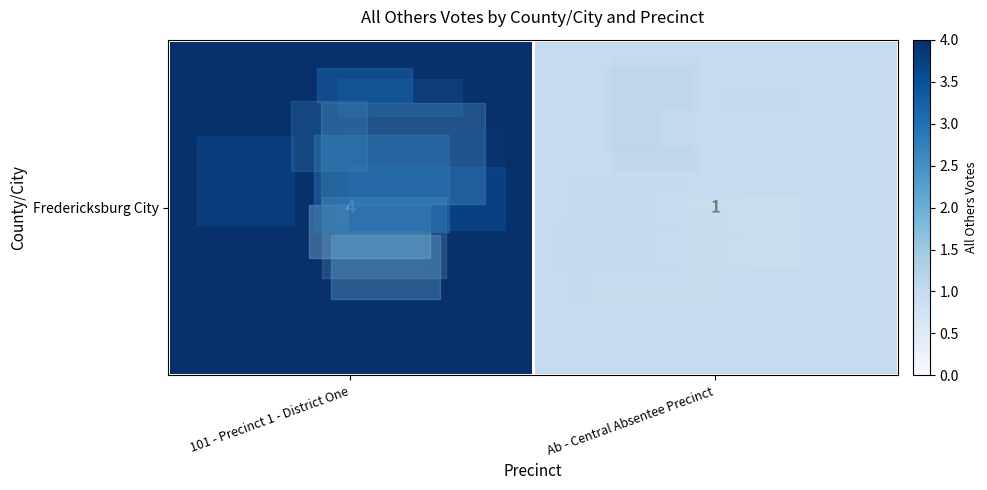

How many values are below 4?

1